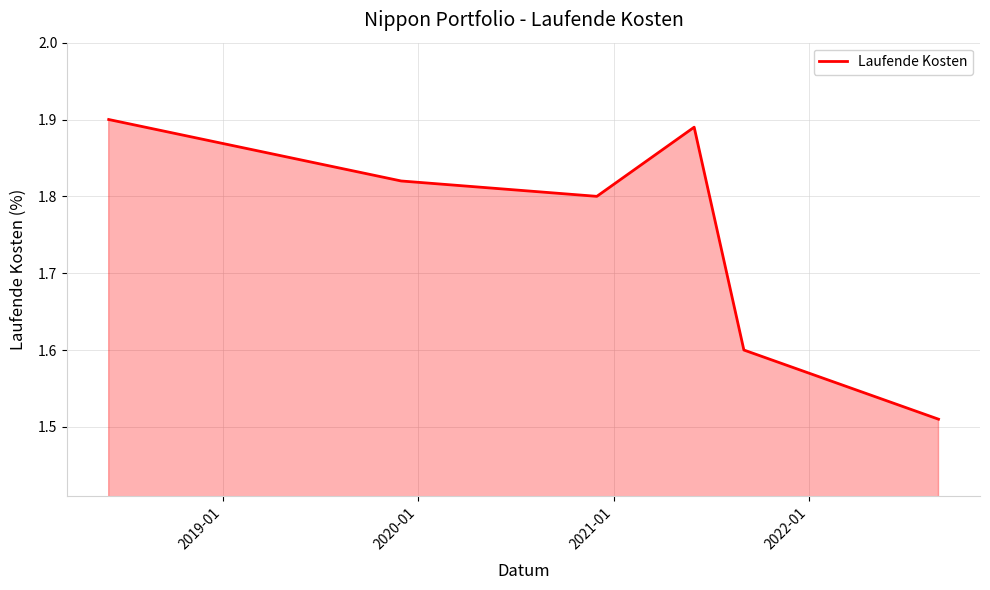

Does the chart display data point markers on the line(s)?

No